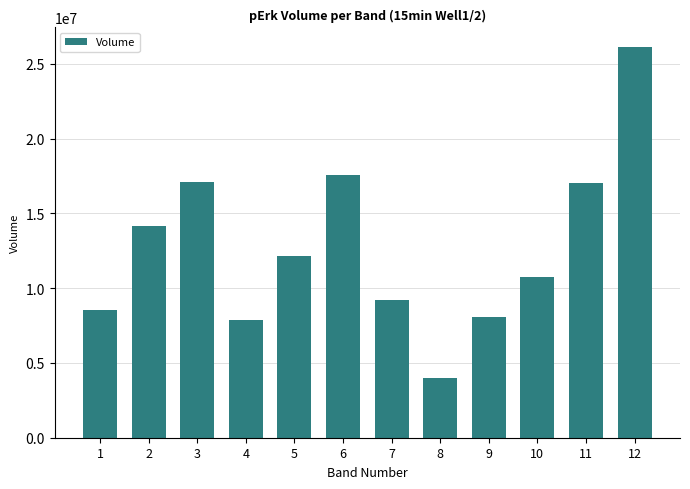

What is the average value?

12710598.2